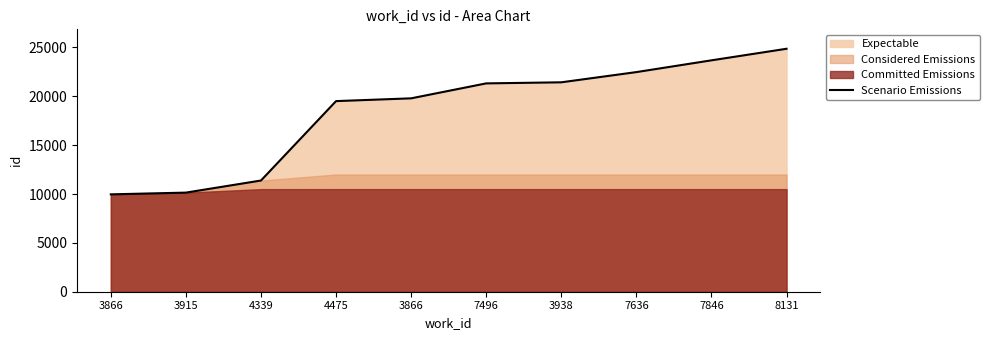

What is the greatest value displayed?

24865